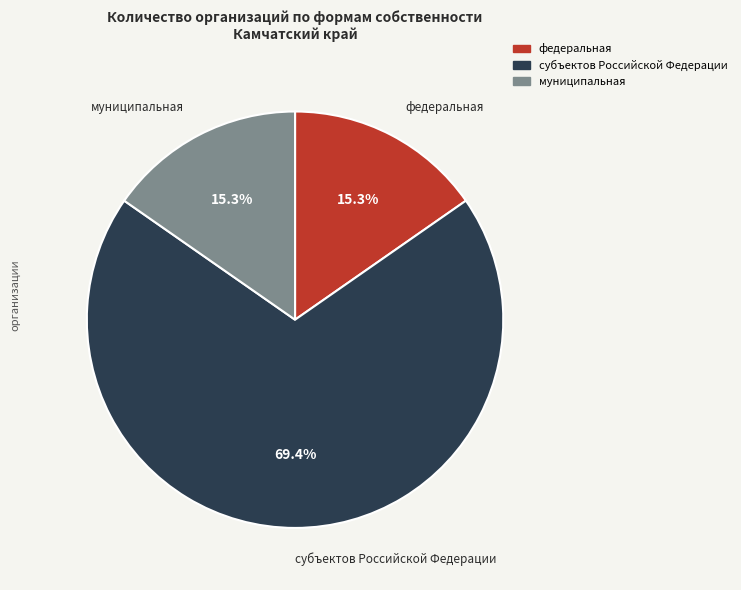

Approximately how many times larger is the value at субъектов Российской Федерации compared to федеральная?

4.5